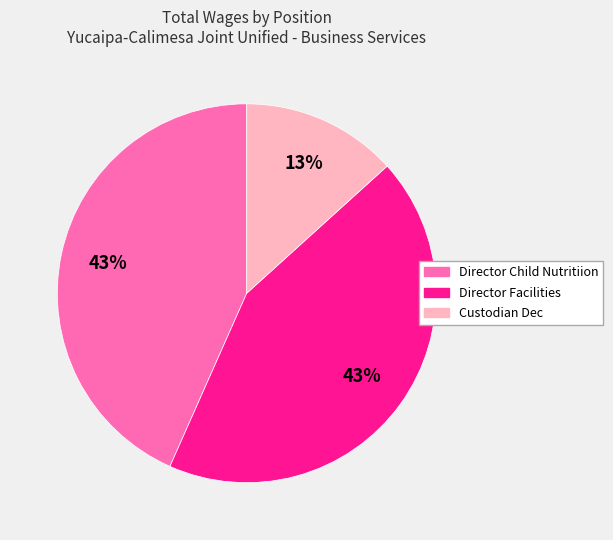

To the nearest percent, what portion does Director Facilities represent?

43%